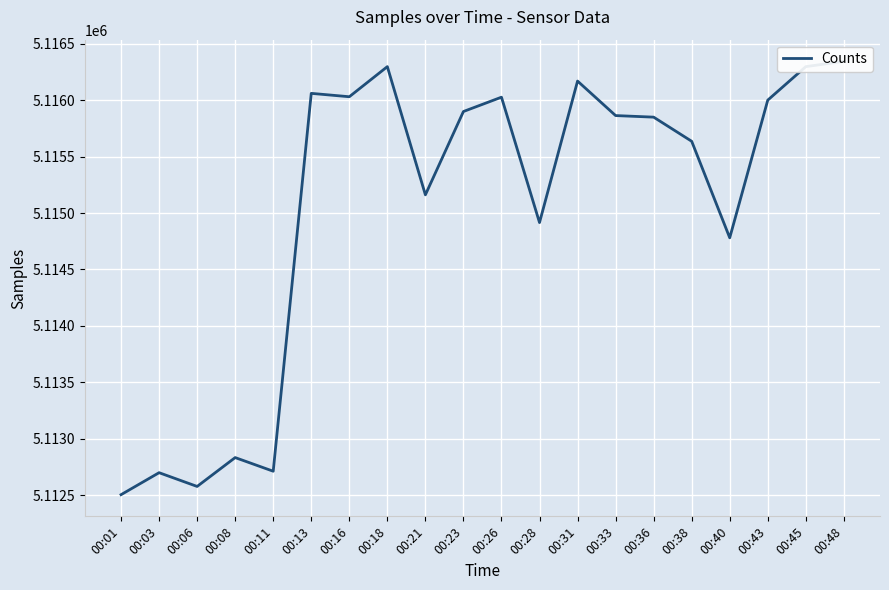

Reading left to right, list all the values displayed in this chart.

00:01=5112503	00:03=5112698	00:06=5112576	00:08=5112832	00:11=5112711	00:13=5116062	00:16=5116032	00:18=5116299	00:21=5115162	00:23=5115901	00:26=5116028	00:28=5114916	00:31=5116171	00:33=5115865	00:36=5115851	00:38=5115637	00:40=5114781	00:43=5116002	00:45=5116299	00:48=5116346